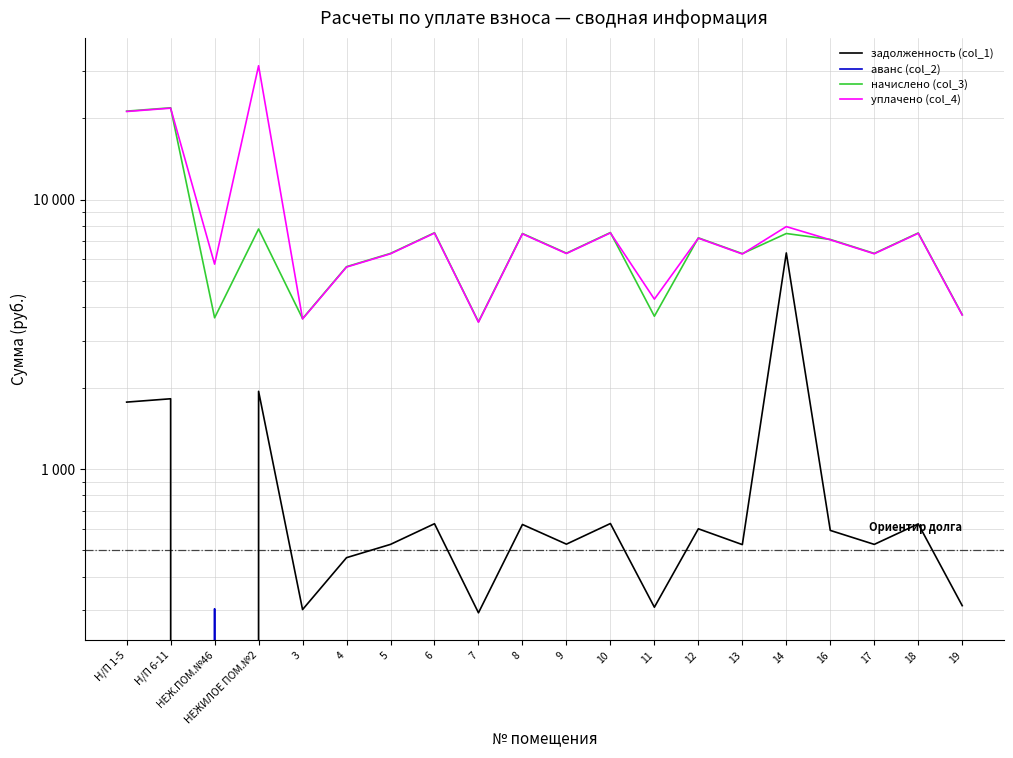

Rank the series at 16 from lowest to highest value.

аванс (col_2), задолженность (col_1), уплачено (col_4), начислено (col_3)